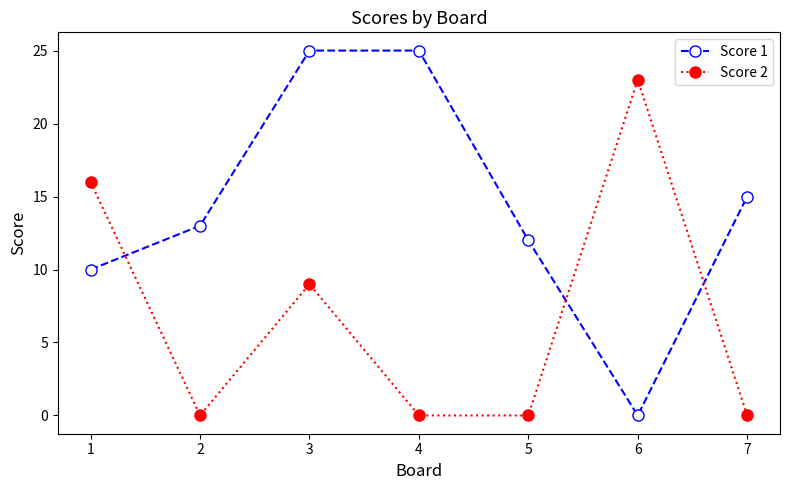

What is the difference between the second highest and second lowest values in the Score 2 series?

16